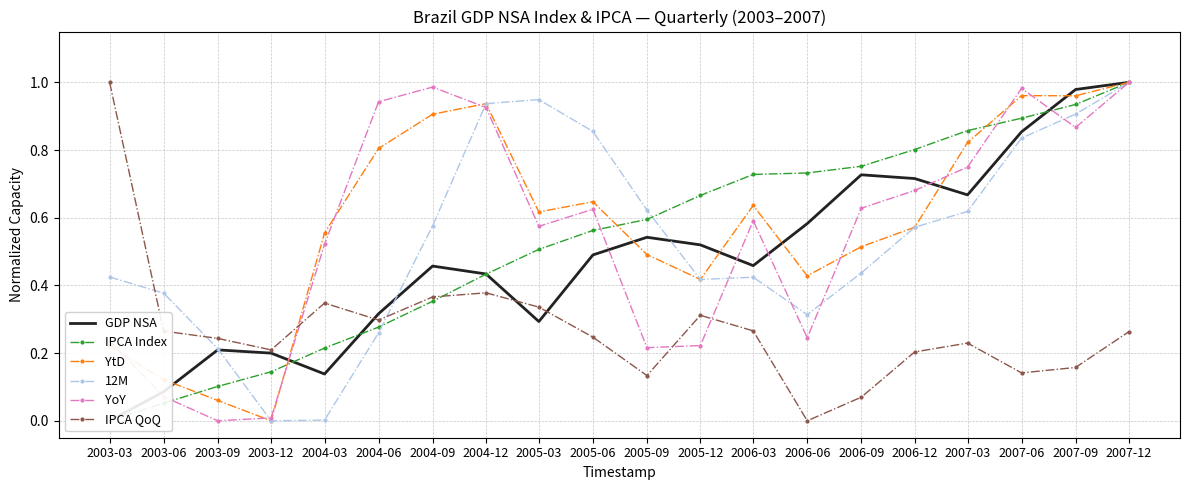

At how many categories does at least one series exceed 0?

20